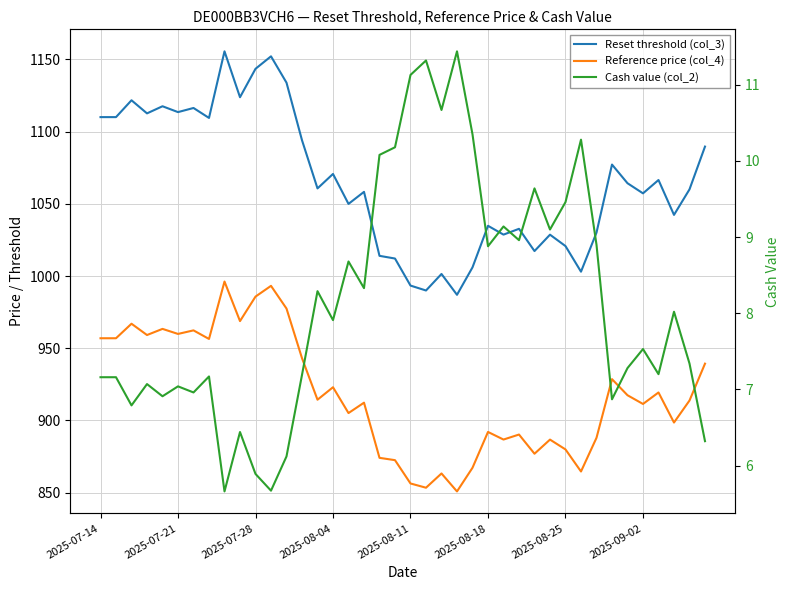

How many values in the Reference price (col_4) series exceed 914?

20